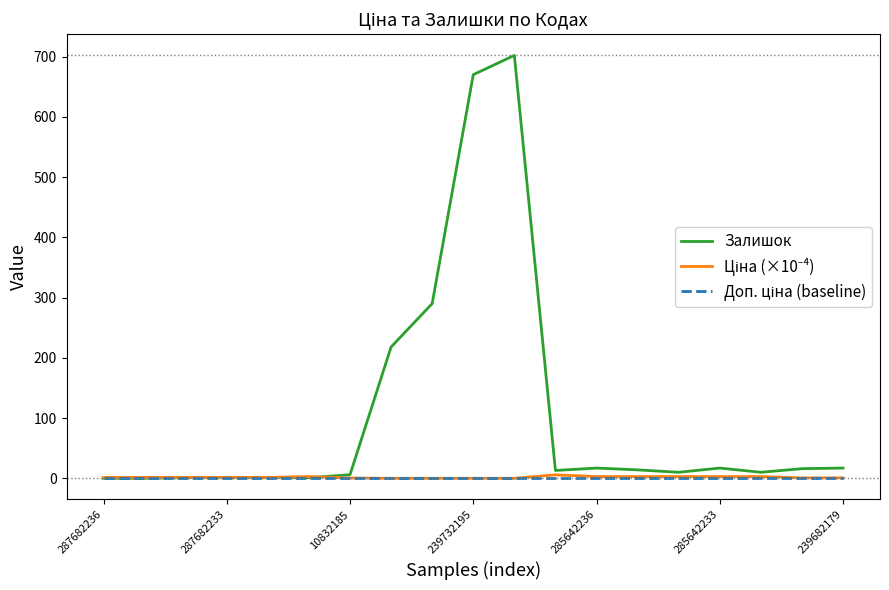

What is the greatest value displayed?

702.0